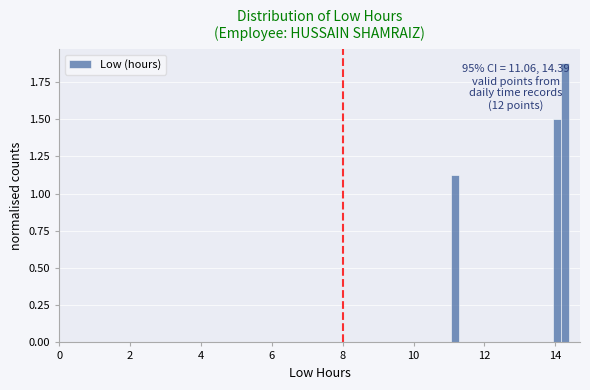

Read against the x-axis, roughly where is the centre of the tallest bar?

14.2